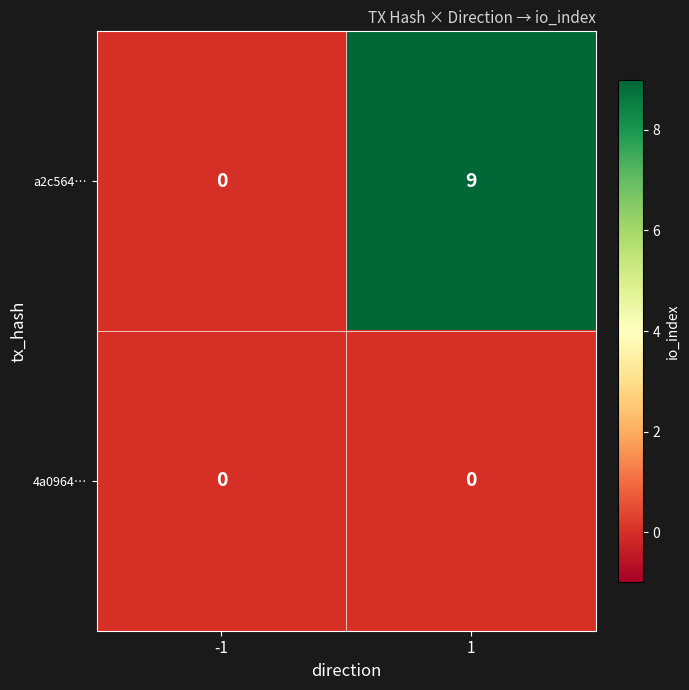

Reading left to right, extract all data points from this chart.

a2c564…: 0	9
4a0964…: 0	0